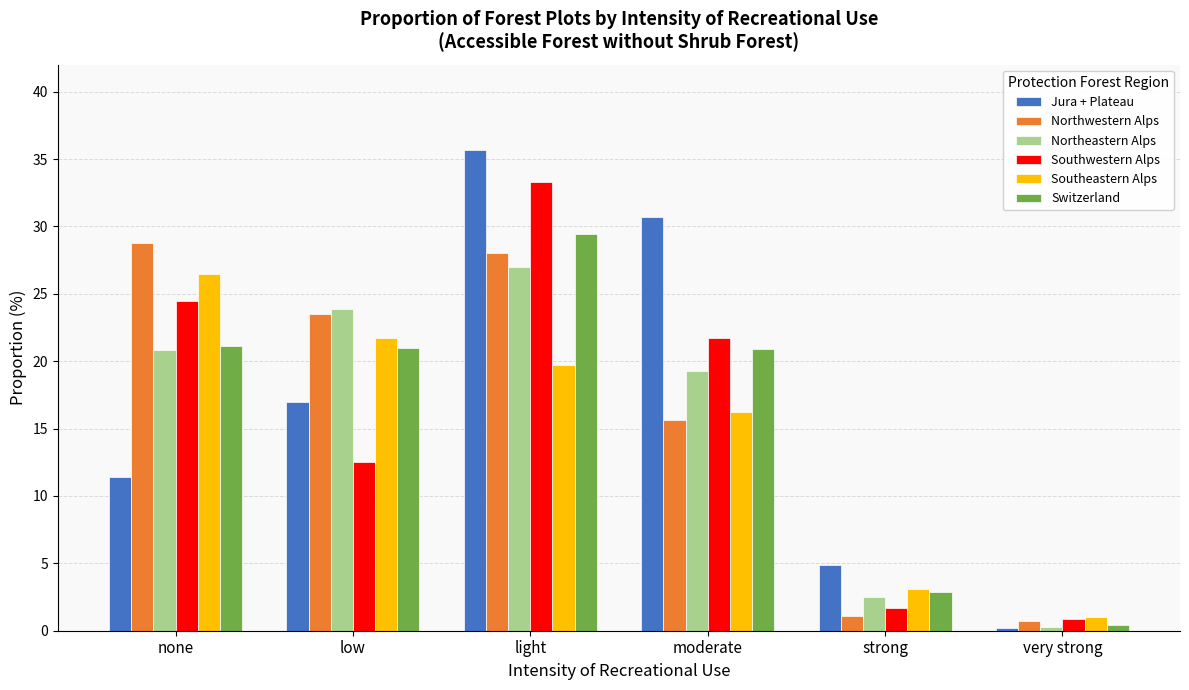

Which series has the largest total across all categories?

Jura + Plateau